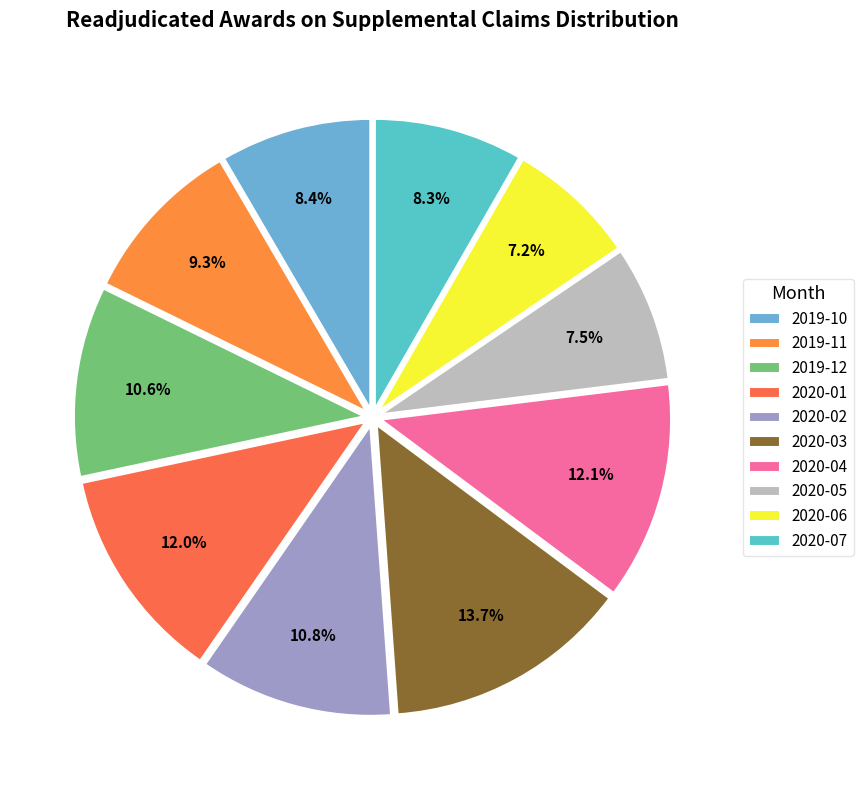

Which slice is the largest?

2020-03